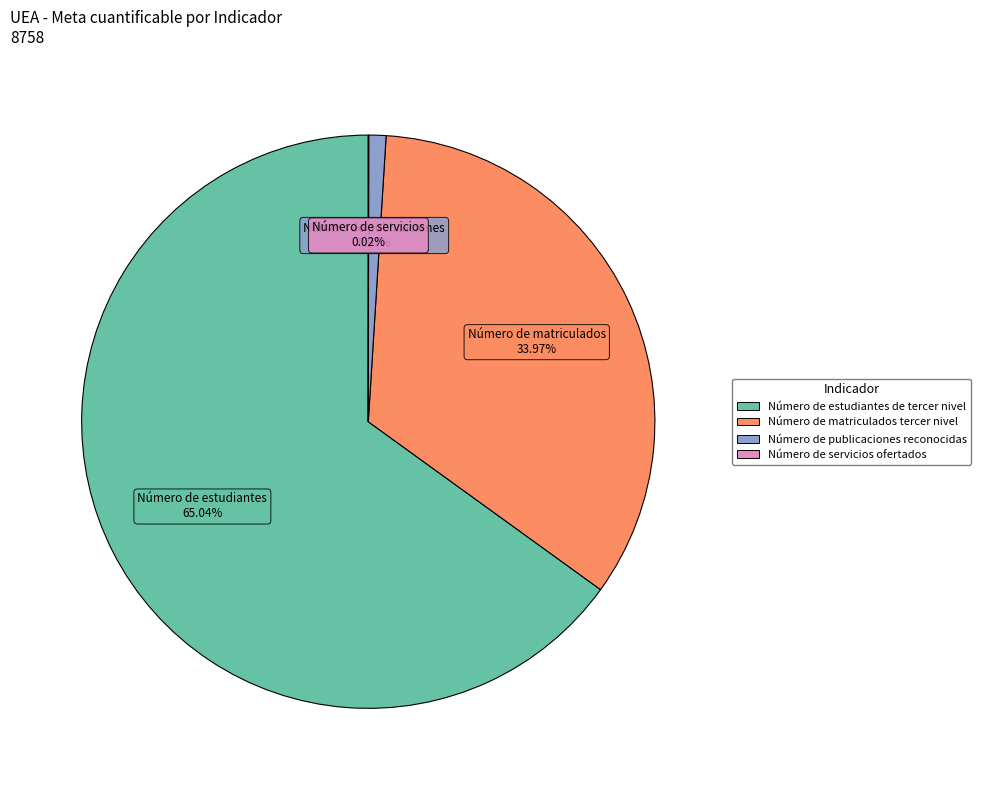

To the nearest percent, what is the average slice percentage?

25%